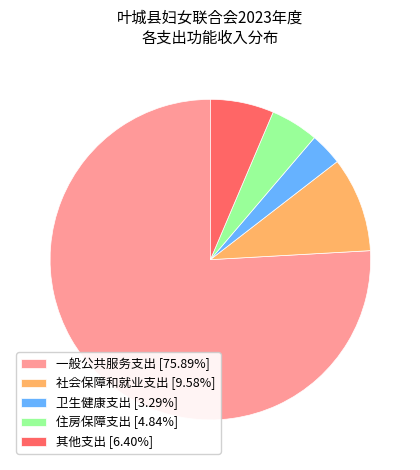

Does any single category account for the majority?

Yes